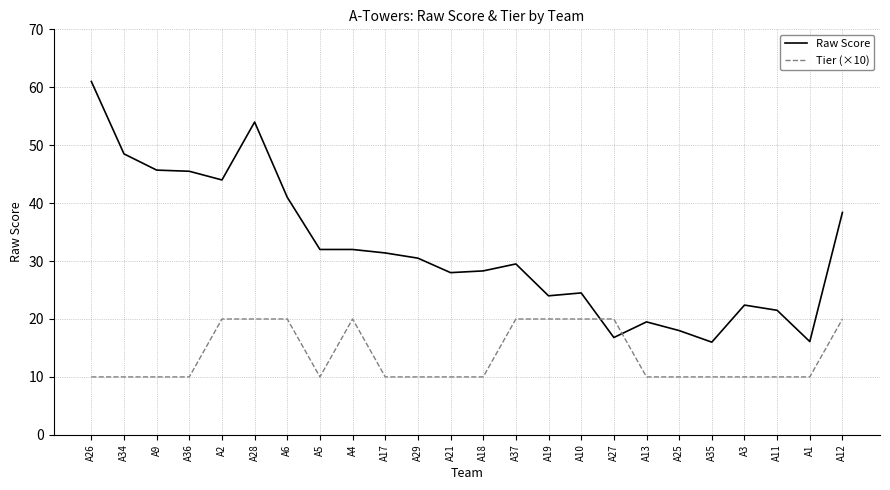

Rank the series by their maximum value, from highest to lowest.

Raw Score, Tier (×10)